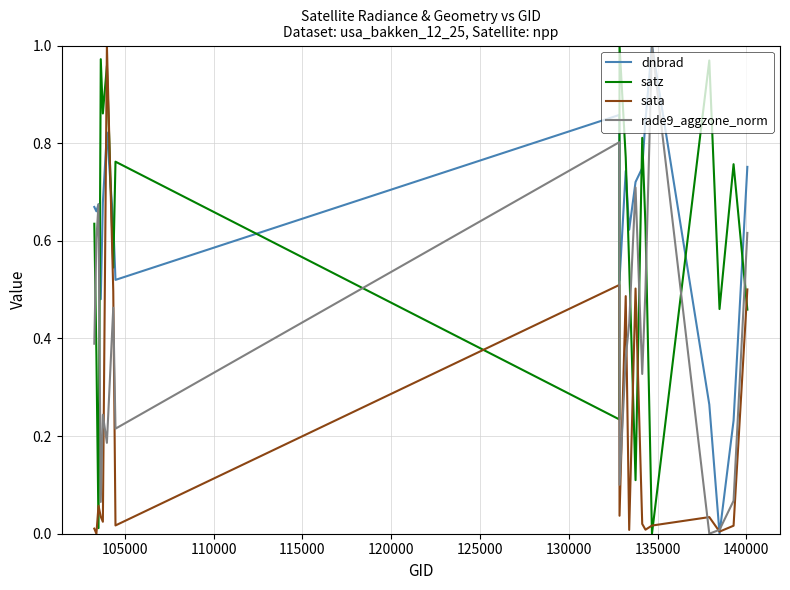

Which series ends up on top after the final intersection of satz and sata?

sata